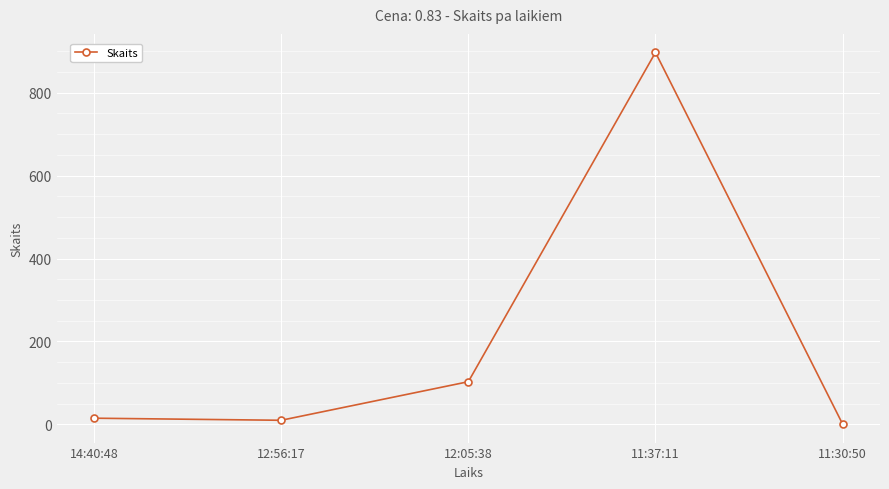

Does the chart display data point markers on the line(s)?

Yes